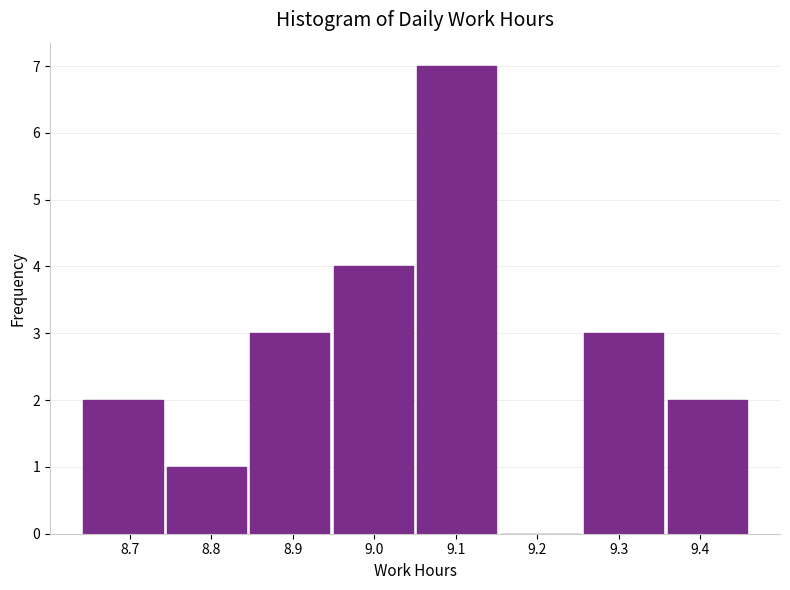

Reading left to right, list every bar in this chart as the range it spans on the x-axis followed by its height. Neither the bar edges nor the heights are printed on the chart, so give them approximately, as read against the axes.

8.64 to 8.74: 2
8.74 to 8.85: 1
8.85 to 8.95: 3
8.95 to 9.05: 4
9.05 to 9.15: 7
9.15 to 9.26: 0
9.26 to 9.36: 3
9.36 to 9.46: 2